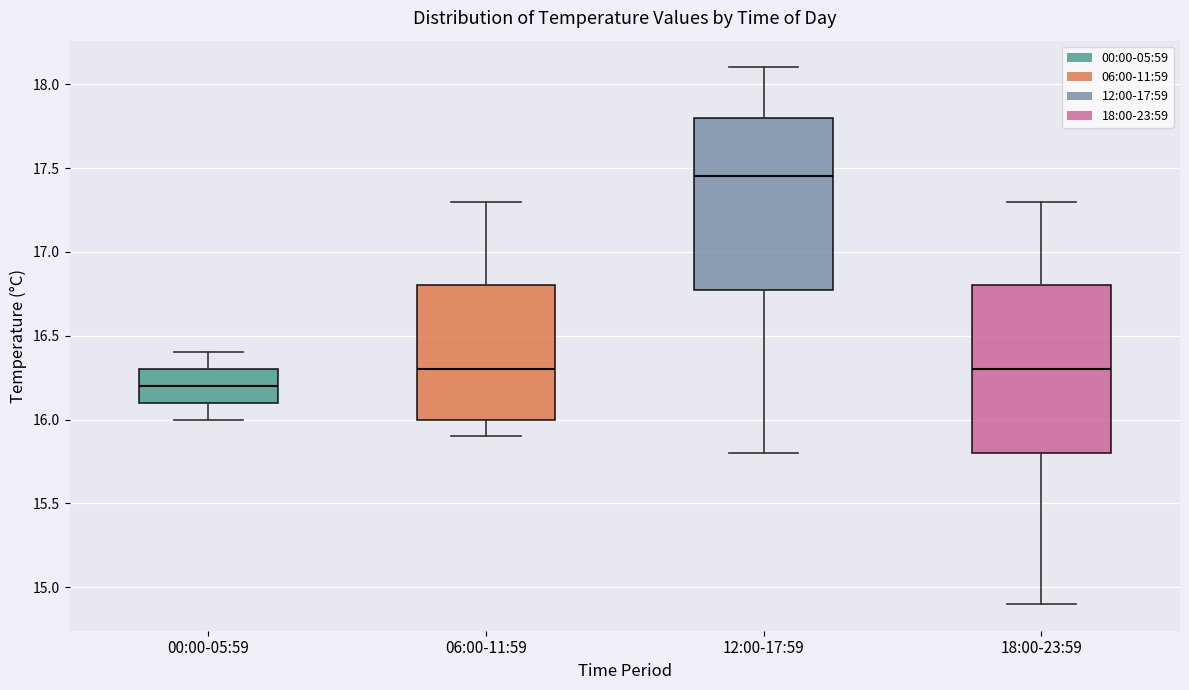

Which box's median line is the lowest?

00:00-05:59